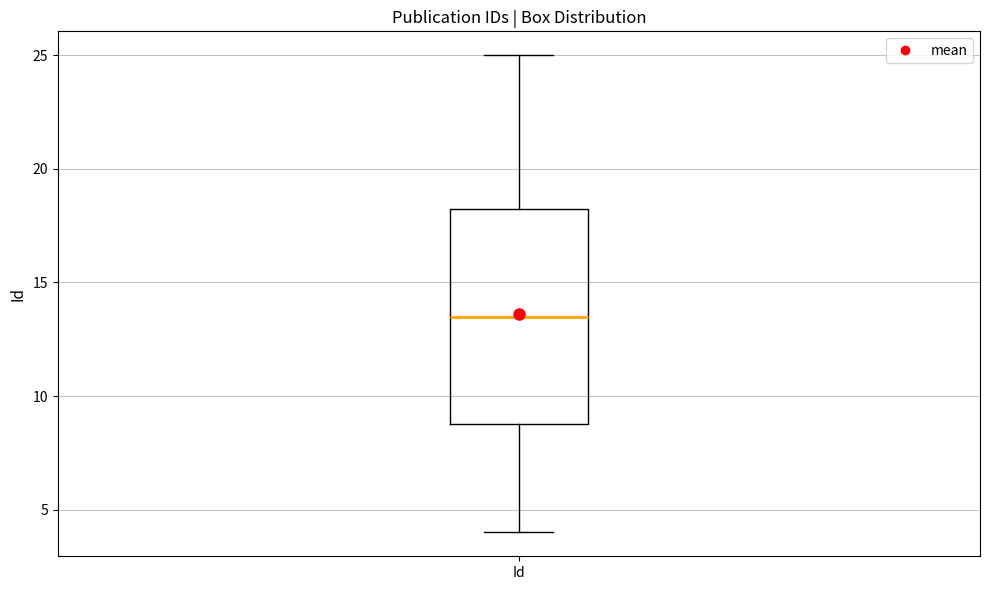

Transcribe this box plot: give where the median line is, the range the box spans, and where the two whiskers end, as read against the y-axis. The values are not printed on the chart, so give them approximately, as read against the axis.

median 13.5, box 9.0 to 18.5, whiskers 4.0 to 25.0